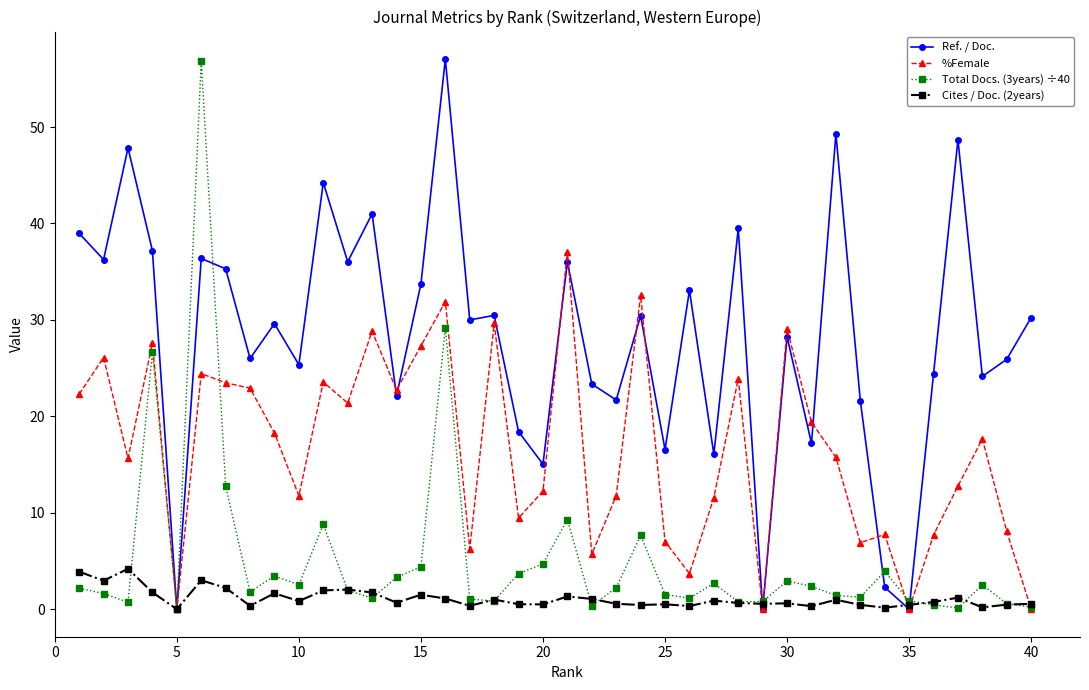

What is the maximum value for %Female?

37.1